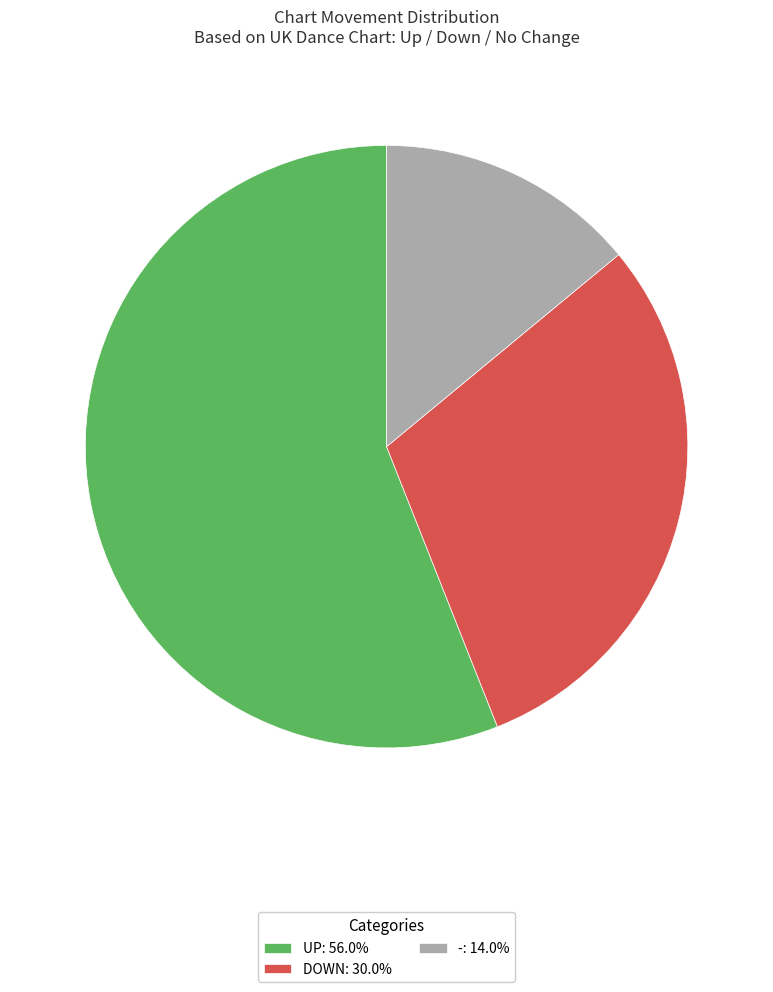

Is the sum of UP: 56.0% and DOWN: 30.0% greater than half?

Yes